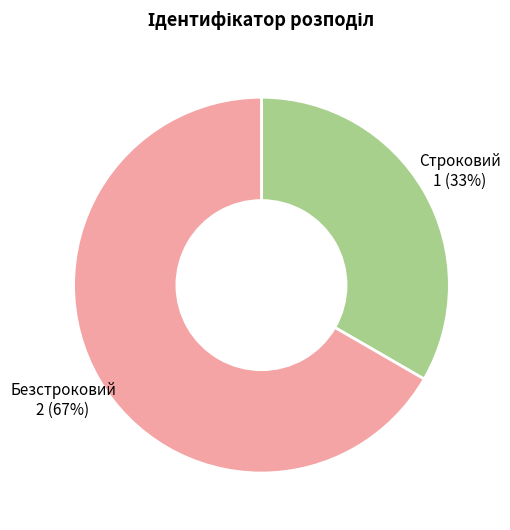

Rank the categories by value from highest to lowest.

Безстроковий, Строковий